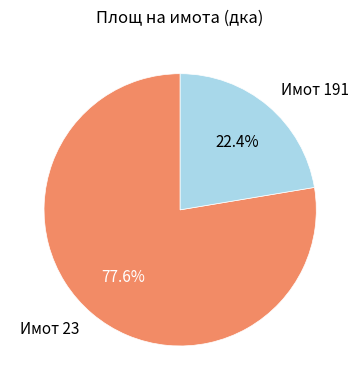

How many slices are in this pie chart?

2